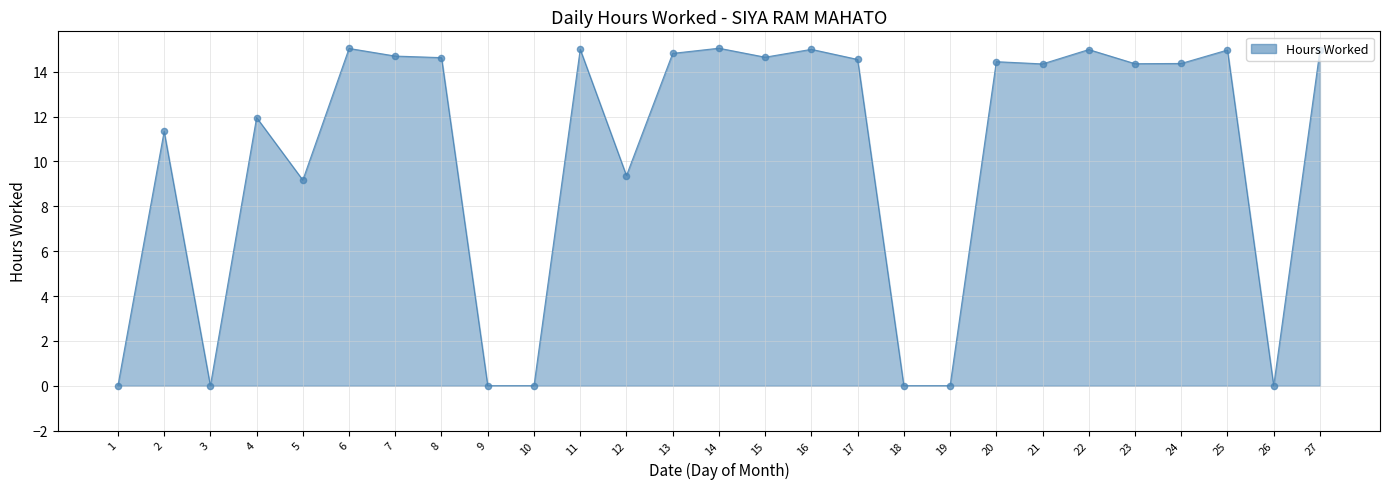

Between 4 and 25, which is larger?

25